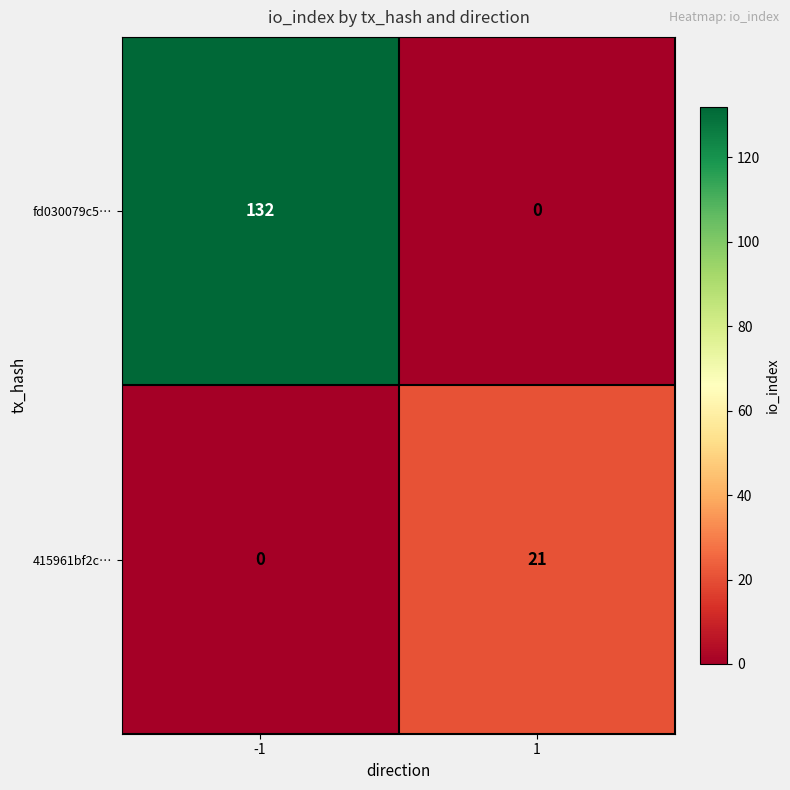

Rank the series by their maximum value, from lowest to highest.

415961bf2c…, fd030079c5…